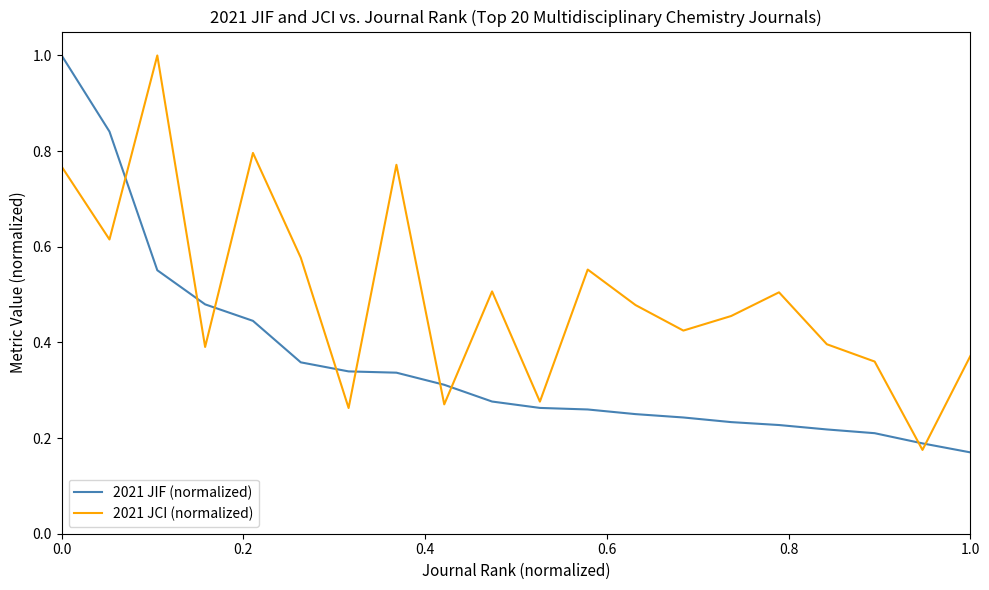

Rank the series by their average value, from highest to lowest.

2021 JCI (normalized), 2021 JIF (normalized)